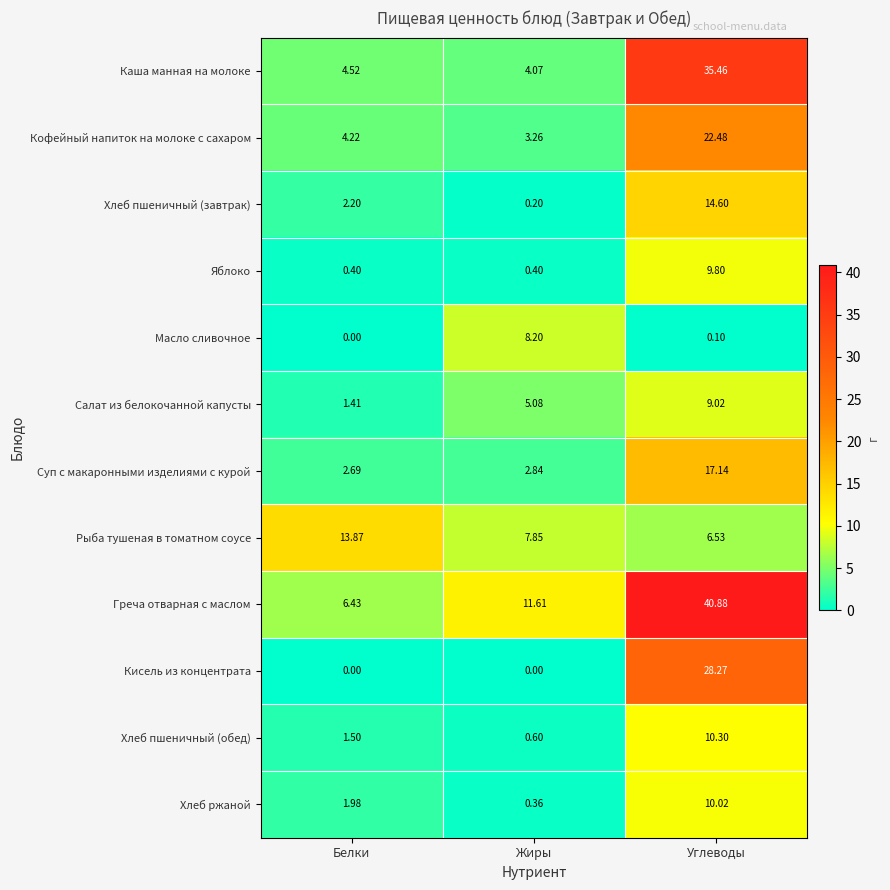

What is the spread (max minus min) of values at Углеводы?

40.8